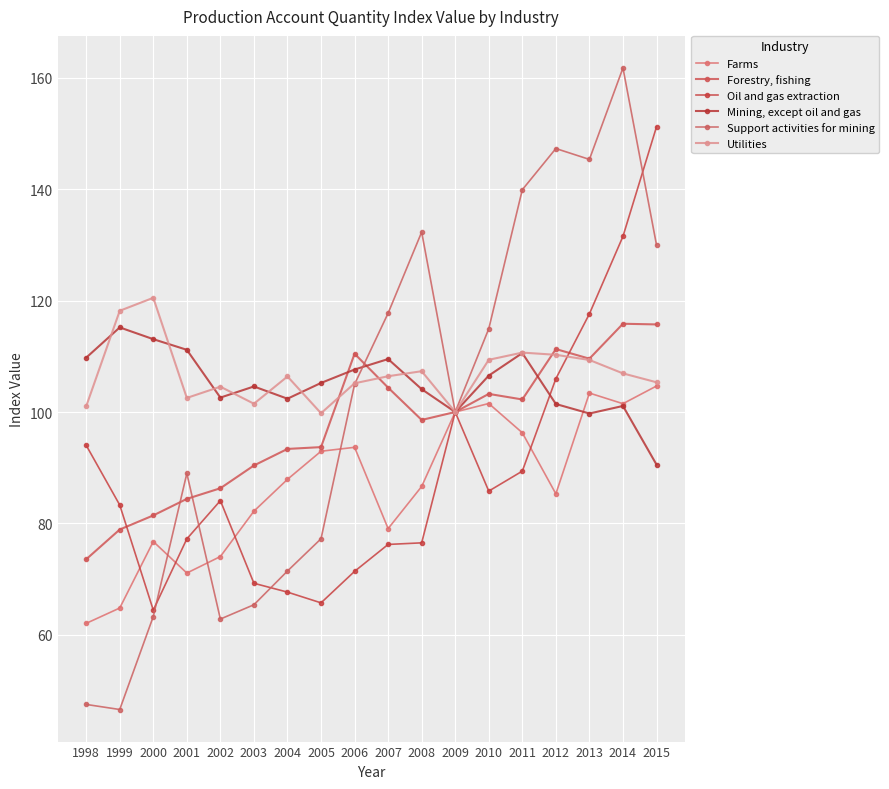

Is the value of Oil and gas extraction at 1999 greater than the value of Forestry, fishing at 2001?

No